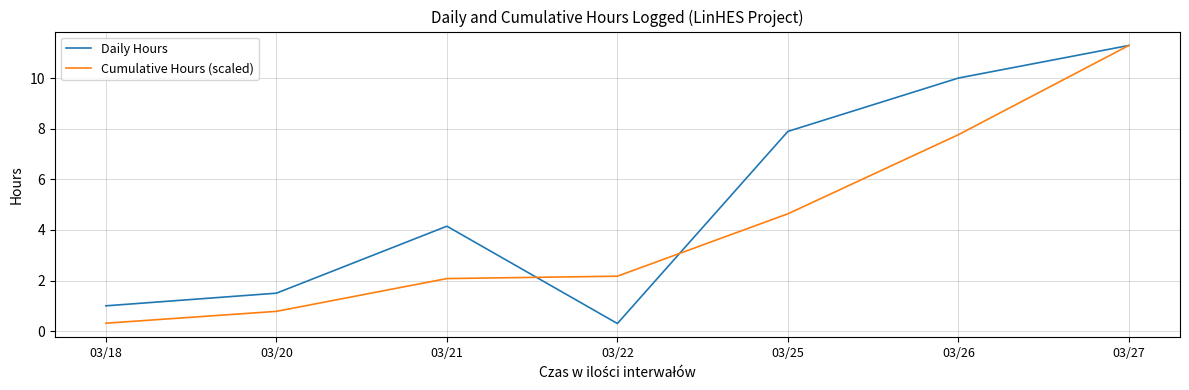

Is the value of Cumulative Hours (scaled) at 03/25 greater than the value of Daily Hours at 03/26?

No